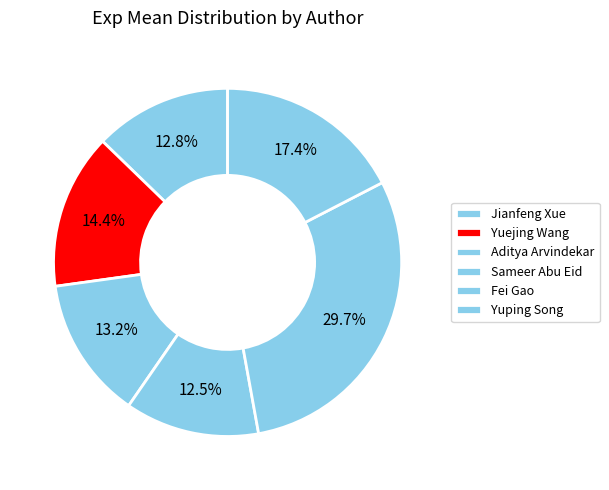

Does any single category account for the majority?

No